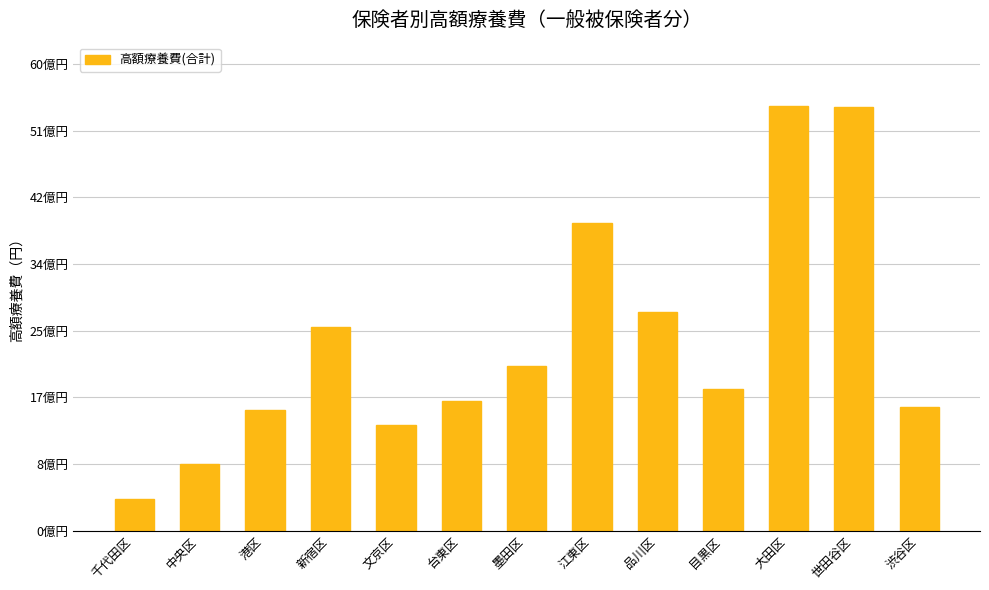

Which category has the highest value across all series?

大田区